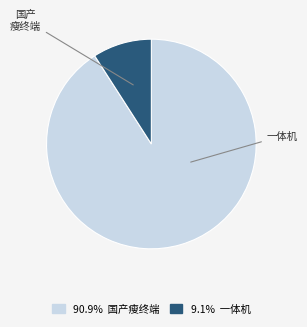

Does any single category account for the majority?

Yes